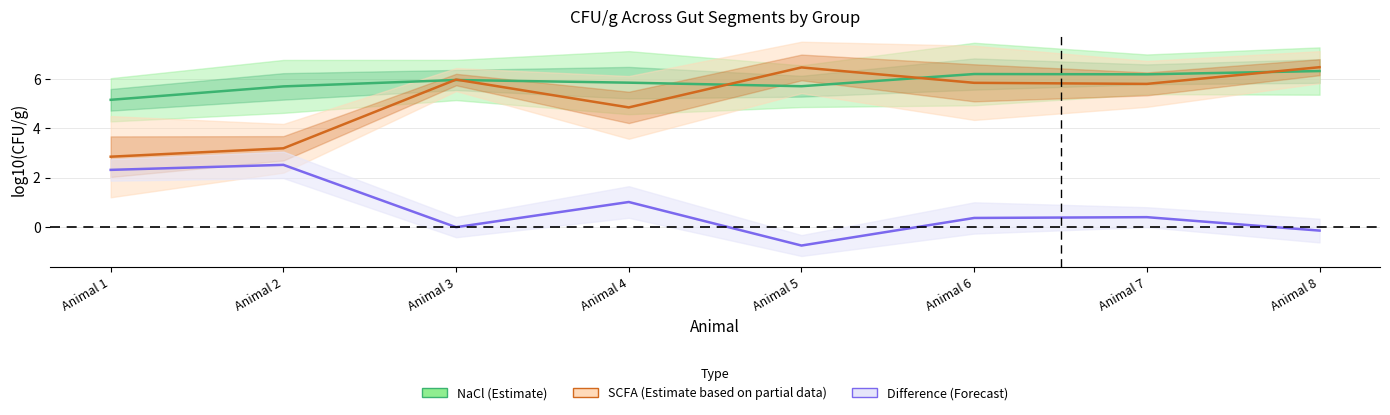

What are all the series names shown in the legend?

NaCl (Estimate), SCFA (Estimate based on partial data), Difference (Forecast)